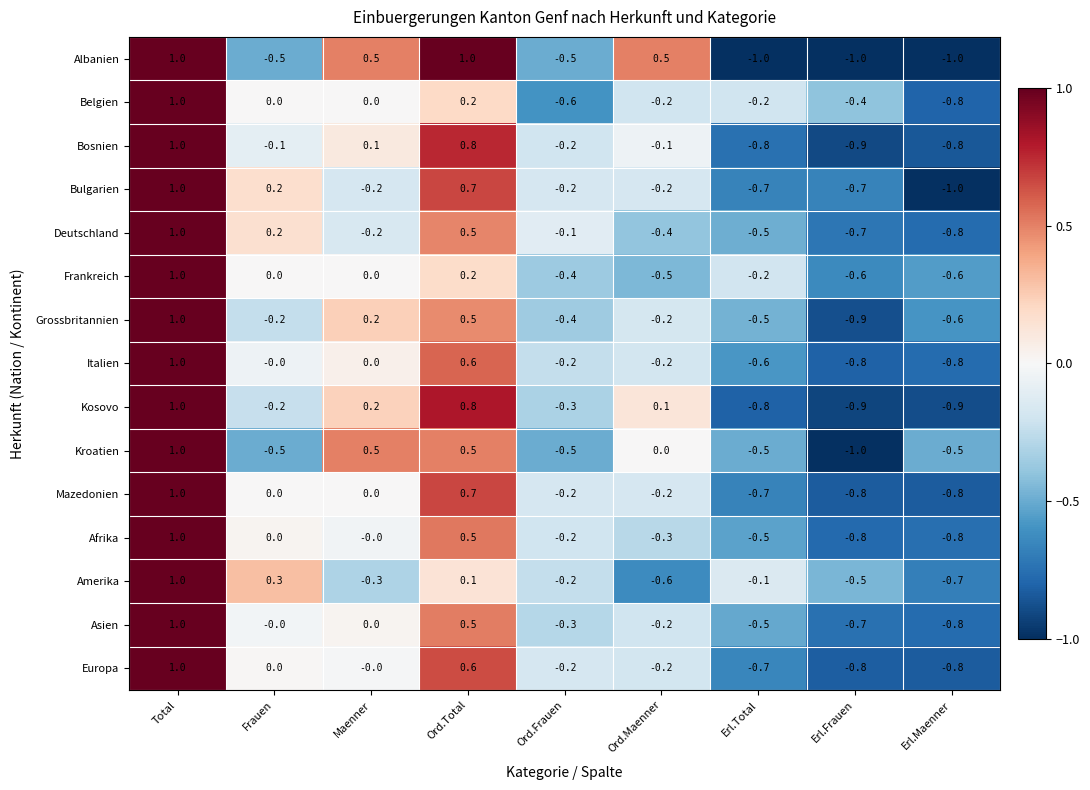

How many distinct data groups are displayed?

15